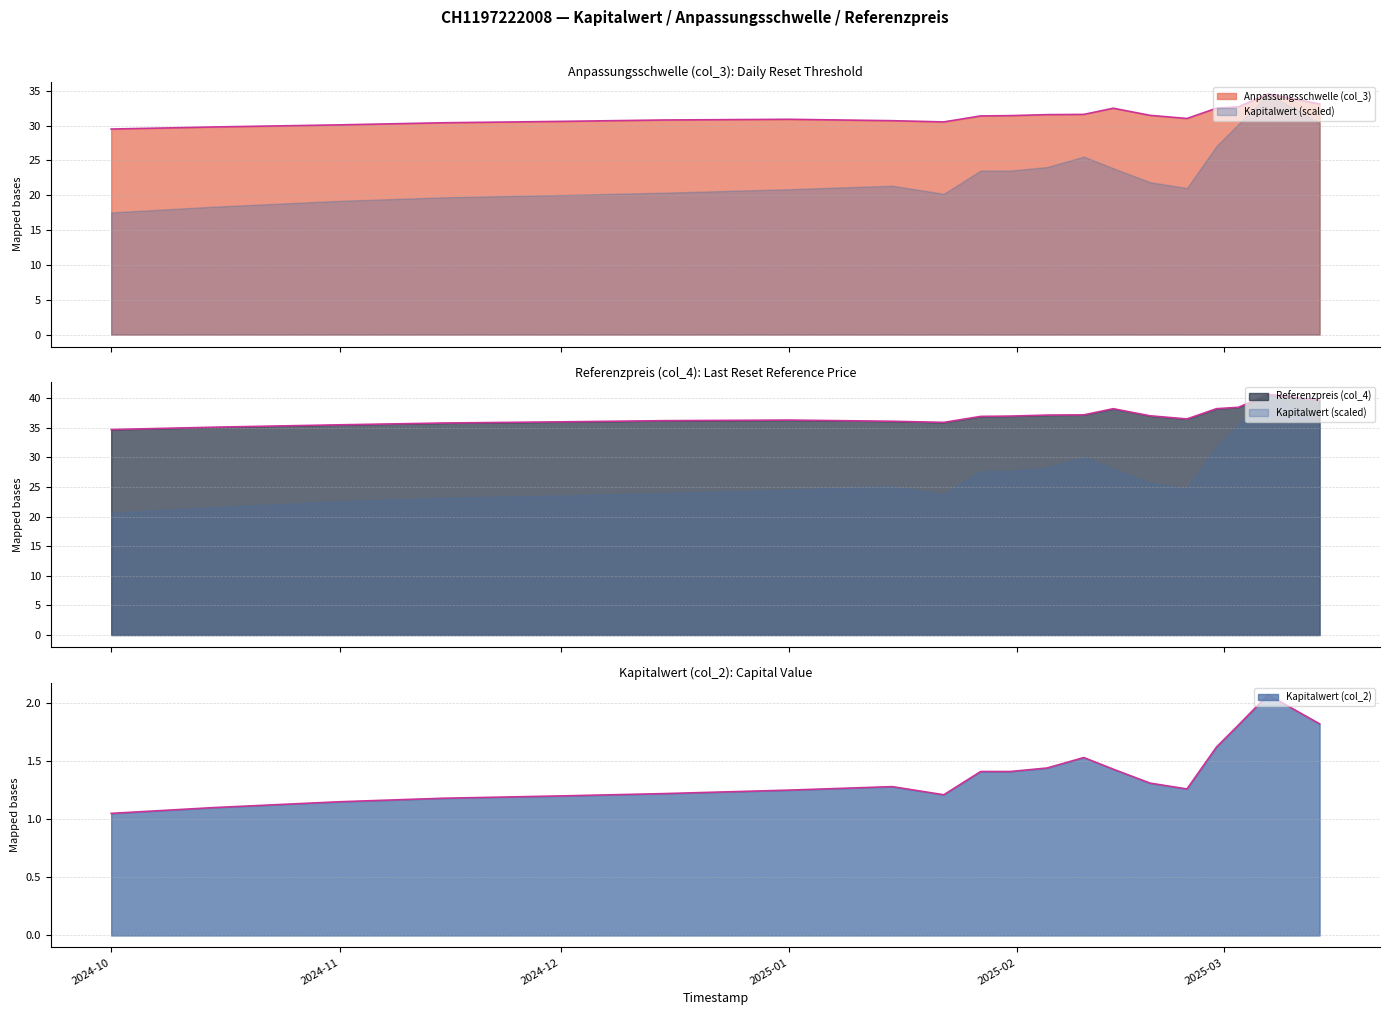

How many interior local peaks does the Anpassungsschwelle (col_3) series have?

3